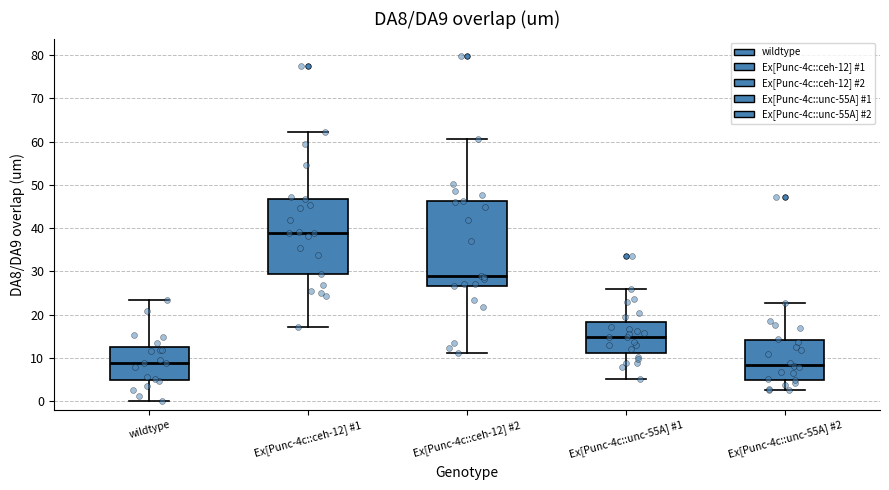

Reading left to right, transcribe this box plot: for each box, give where its median line is, the range the box spans, and where its two whiskers end, as read against the y-axis. The values are not printed on the chart, so give them approximately, as read against the axis.

wildtype: median 9, box 5 to 13, whiskers 0 to 23
Ex[Punc-4c::ceh-12] #1: median 39, box 29 to 47, whiskers 17 to 62
Ex[Punc-4c::ceh-12] #2: median 29, box 27 to 46, whiskers 11 to 61
Ex[Punc-4c::unc-55A] #1: median 15, box 11 to 18, whiskers 5 to 26
Ex[Punc-4c::unc-55A] #2: median 8, box 5 to 14, whiskers 3 to 23